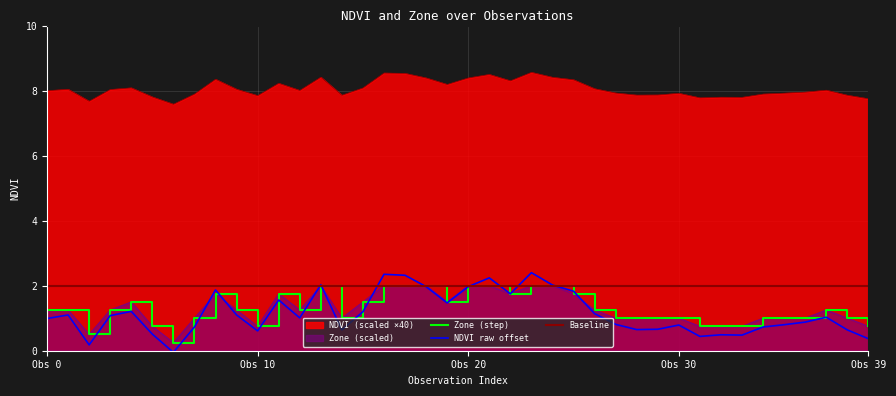

True or false: Zone has more than 2 interior local peaks.

True